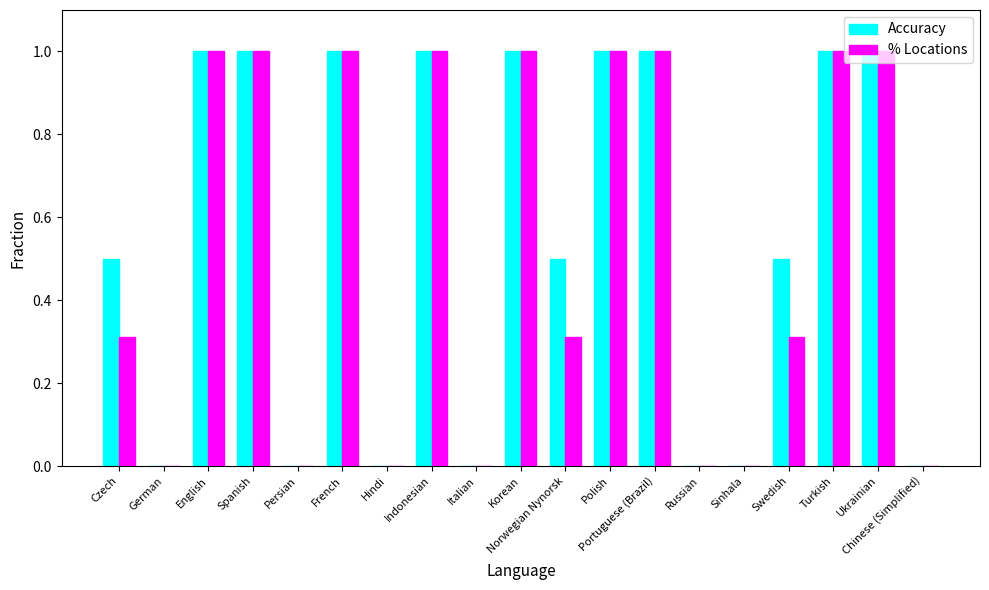

What is the highest value of the Accuracy series?

1.0